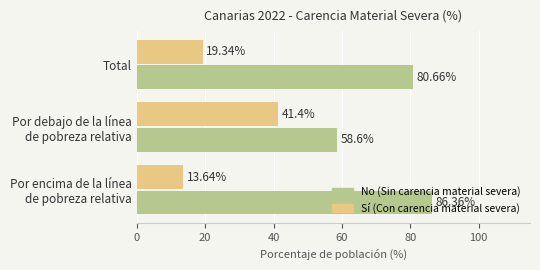

What is the average value of the Sí (Con carencia material severa) series?

24.8